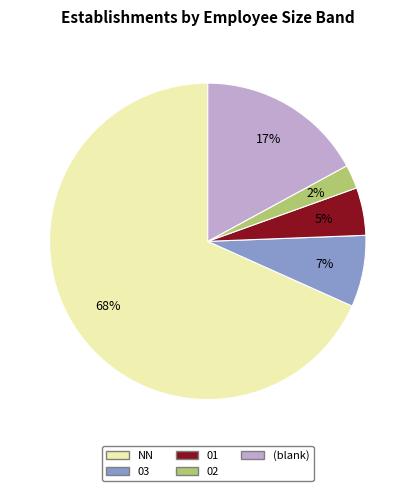

Is there any slice that represents more than half of the pie?

Yes